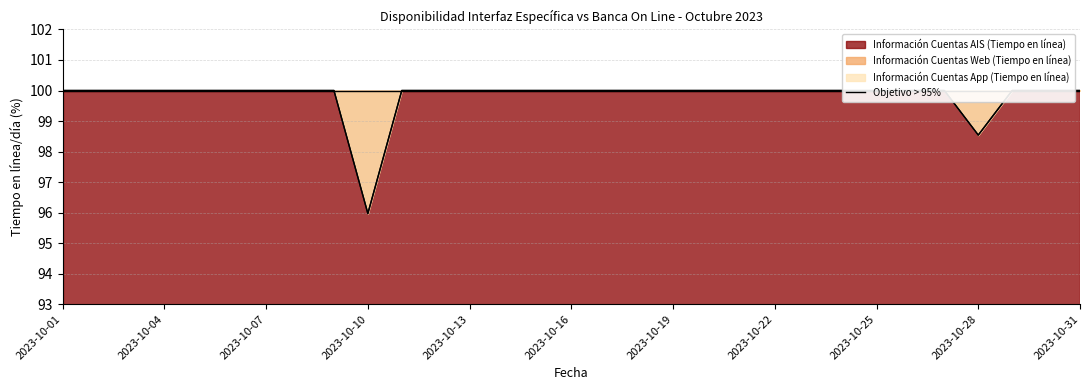

Which category has the lowest value across all series?

2023-10-10